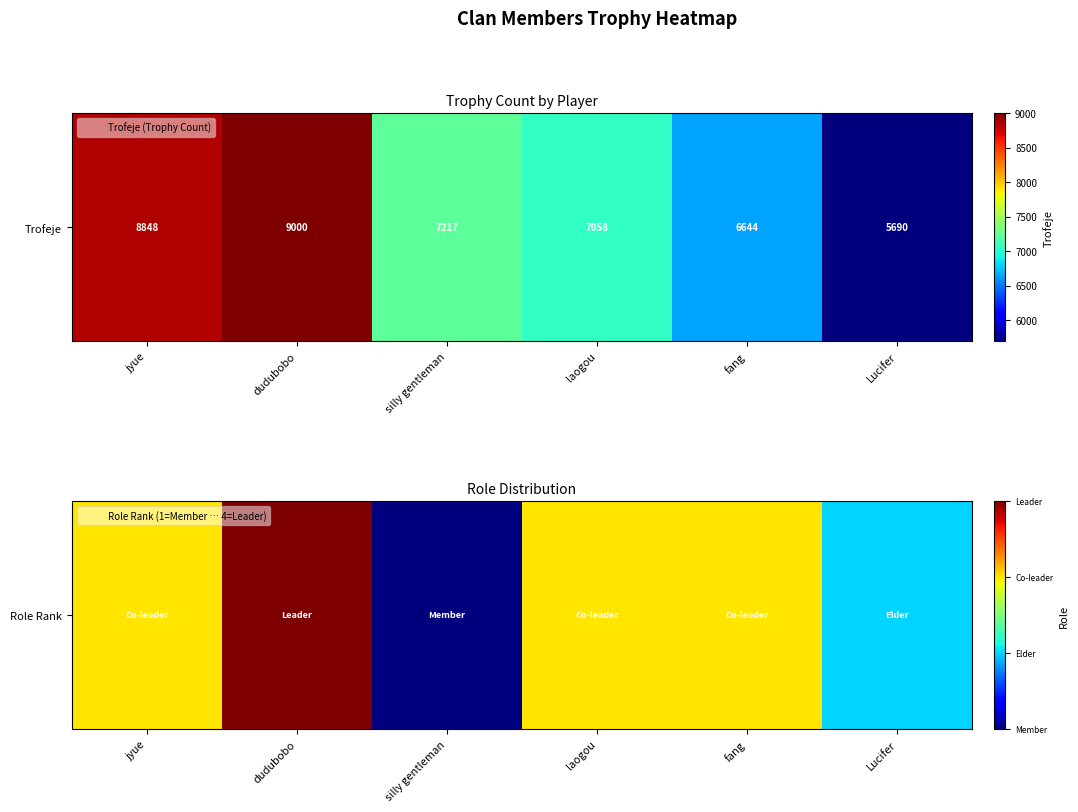

What is the sum of all values?

16